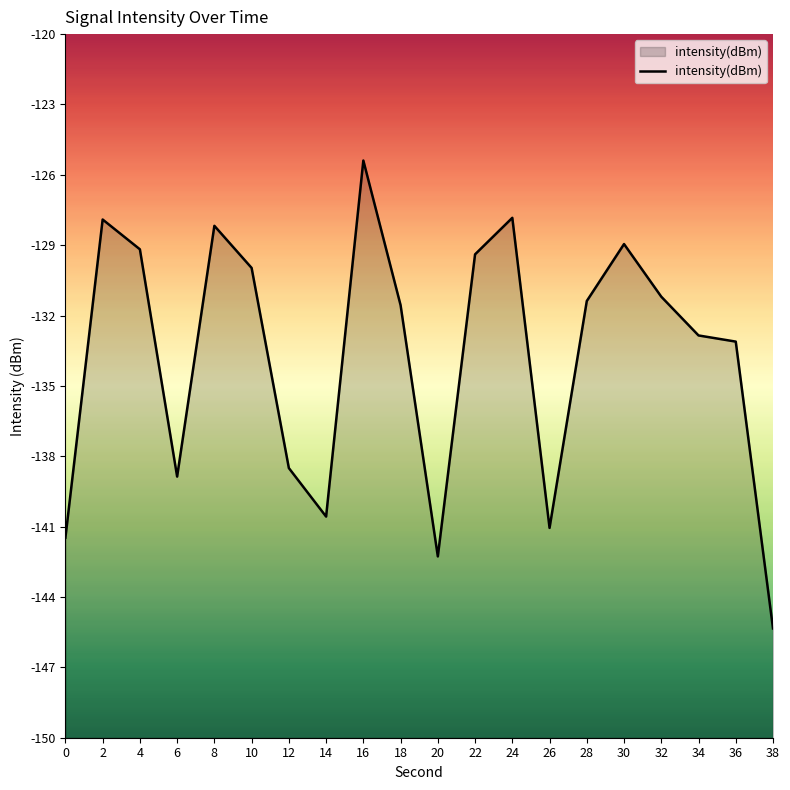

List the labels in order of value, largest first.

16, 24, 2, 8, 30, 4, 22, 10, 32, 28, 18, 34, 36, 12, 6, 14, 26, 0, 20, 38